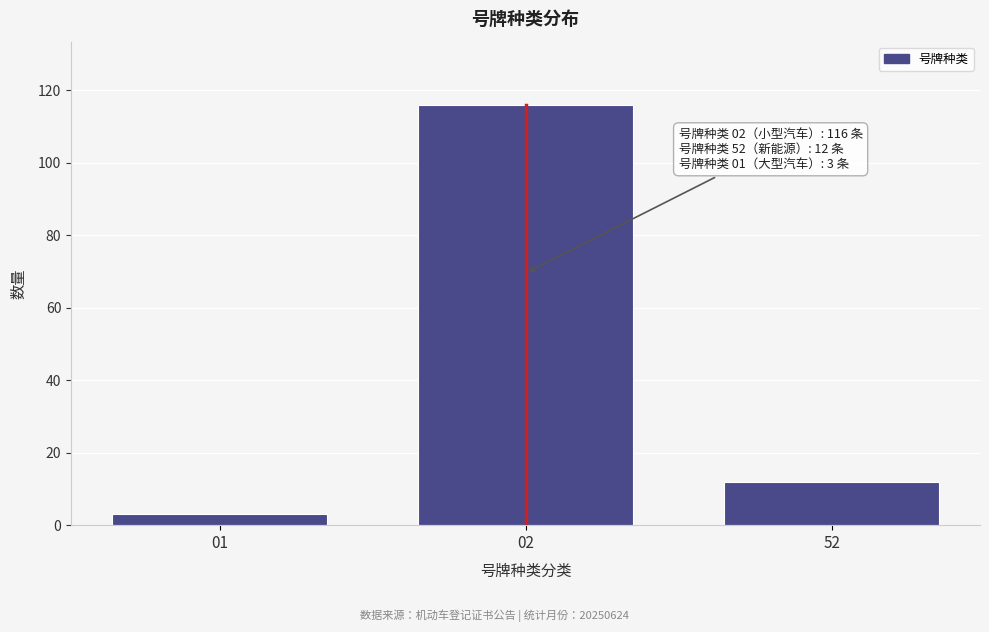

Reading left to right, list all the values displayed in this chart.

3	116	12